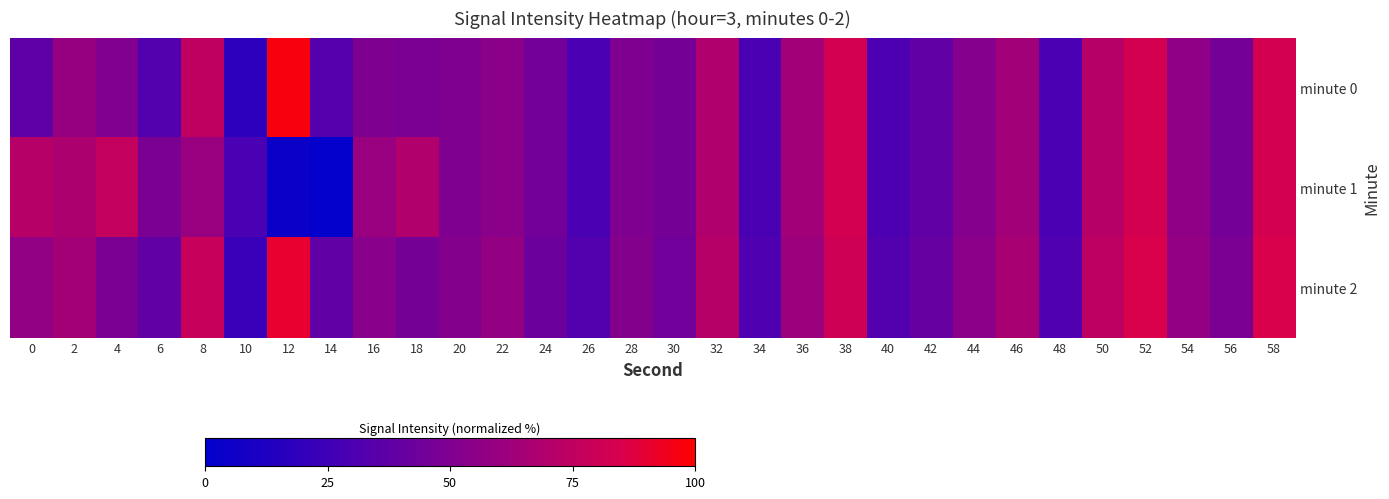

How many categories are shown in the chart?

30